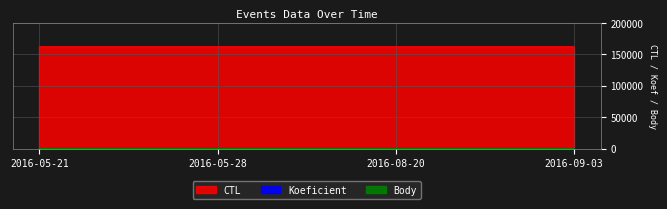

Reading left to right, transcribe all the data shown in this chart.

CTL: 2016-05-21=162405	2016-05-28=162407	2016-08-20=162417	2016-09-03=162418
Koeficient: 2016-05-21=7	2016-05-28=7	2016-08-20=3	2016-09-03=4
Body: 2016-05-21=7	2016-05-28=7	2016-08-20=3	2016-09-03=4